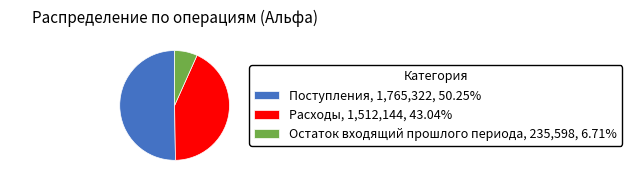

Is it true that Расходы is 53% of the pie?

False